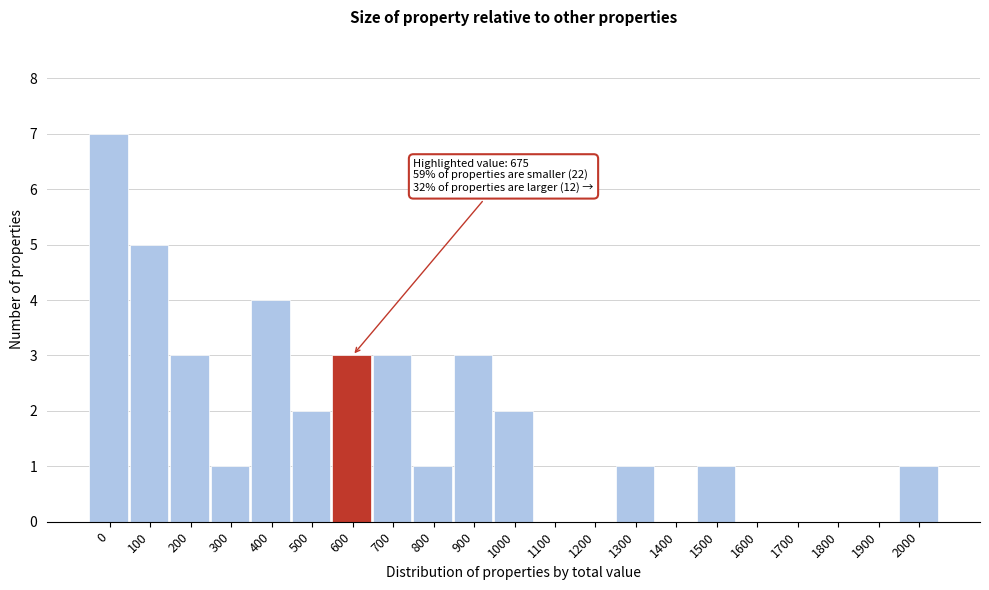

Reading right to left, transcribe all the data shown in this chart.

2000=1	1900=0	1800=0	1700=0	1600=0	1500=1	1400=0	1300=1	1200=0	1100=0	1000=2	900=3	800=1	700=3	600=3	500=2	400=4	300=1	200=3	100=5	0=7